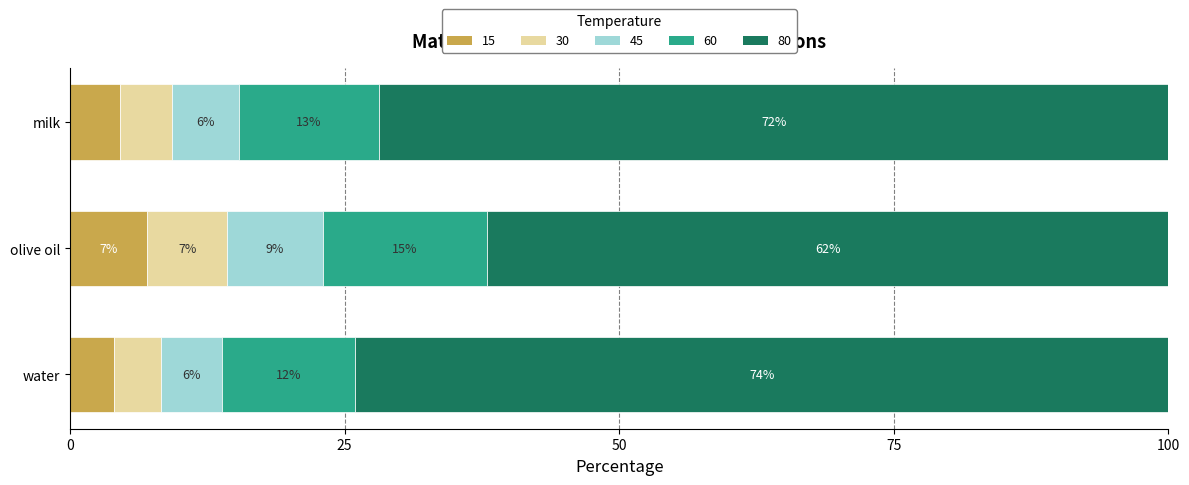

What is the total value across all series at olive oil?

100.0